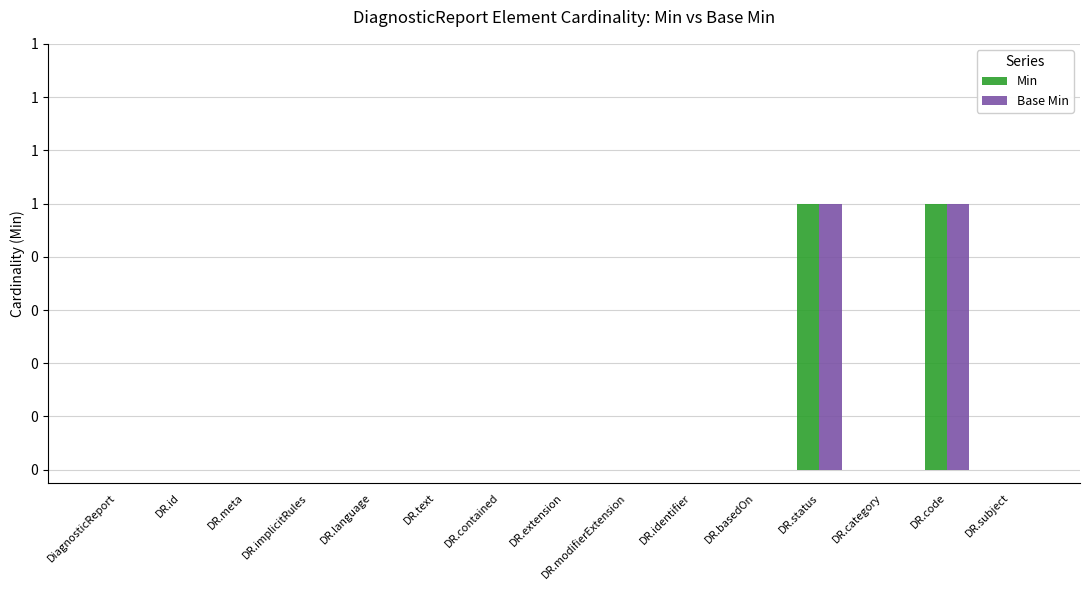

Is it true that Base Min equals 0 at DR.modifierExtension?

True